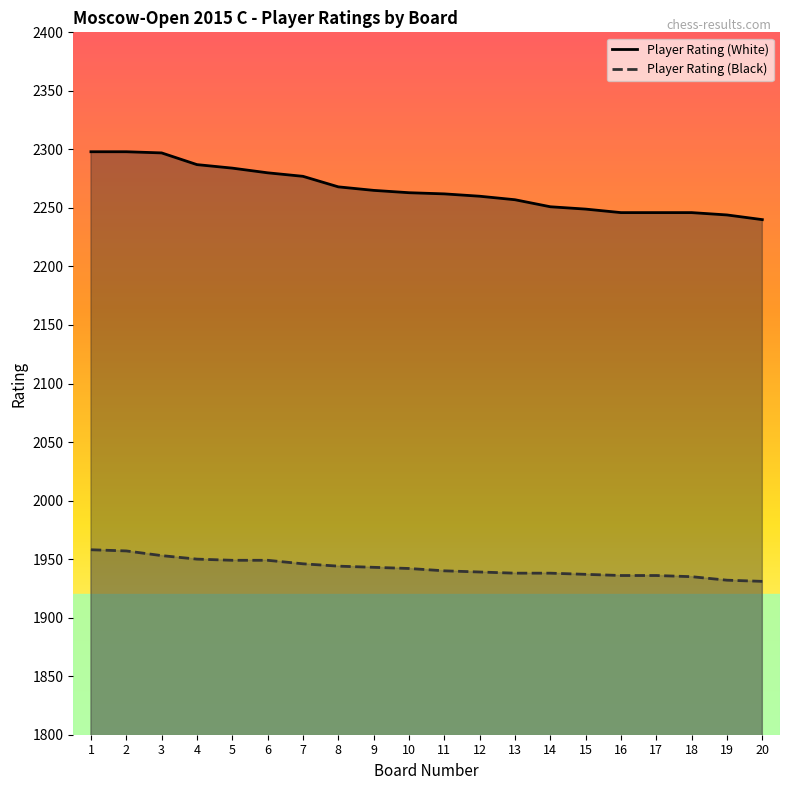

Does the chart have visible grid lines?

No